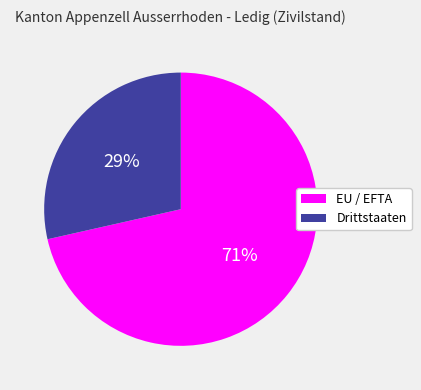

Does any single category account for the majority?

Yes